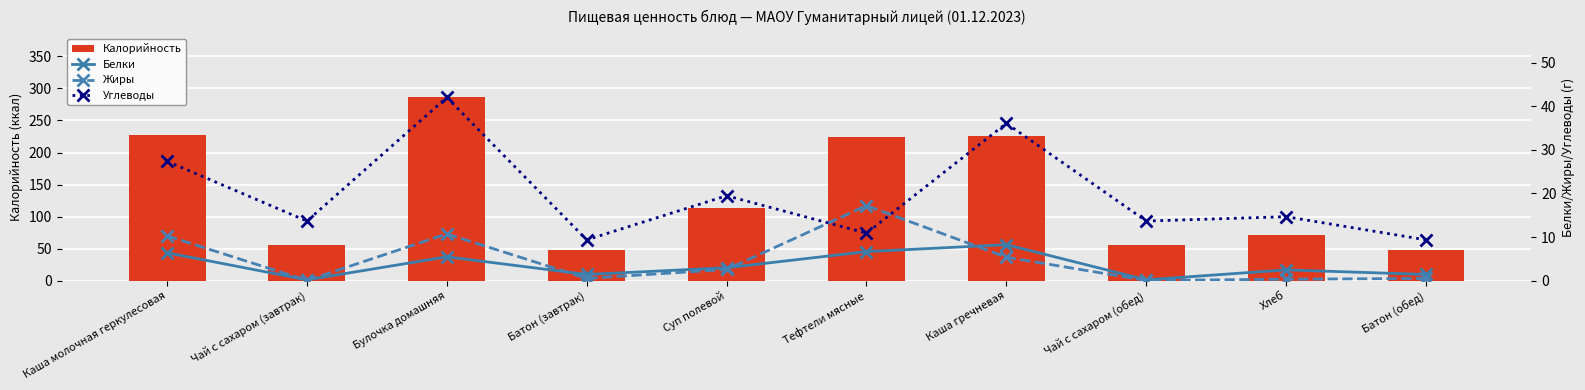

How many distinct data groups are displayed?

4